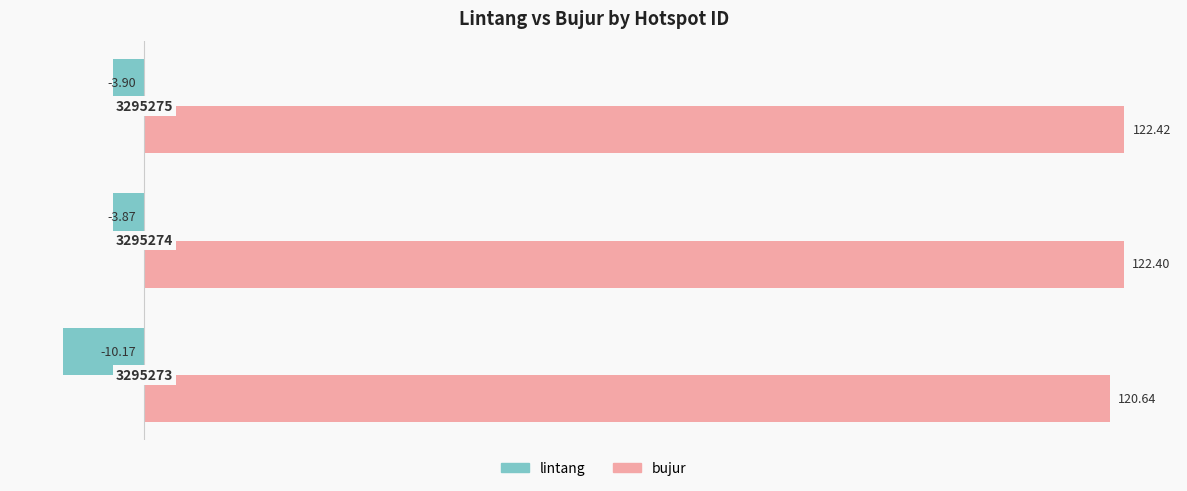

List the series in order of their peak value, lowest first.

lintang, bujur